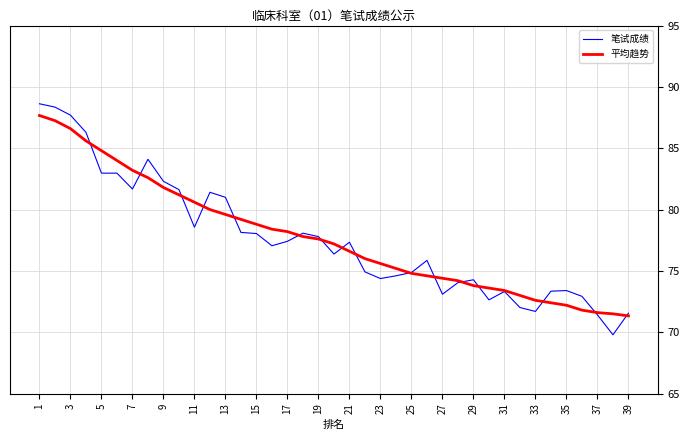

Which series has the largest range (max minus min)?

笔试成绩